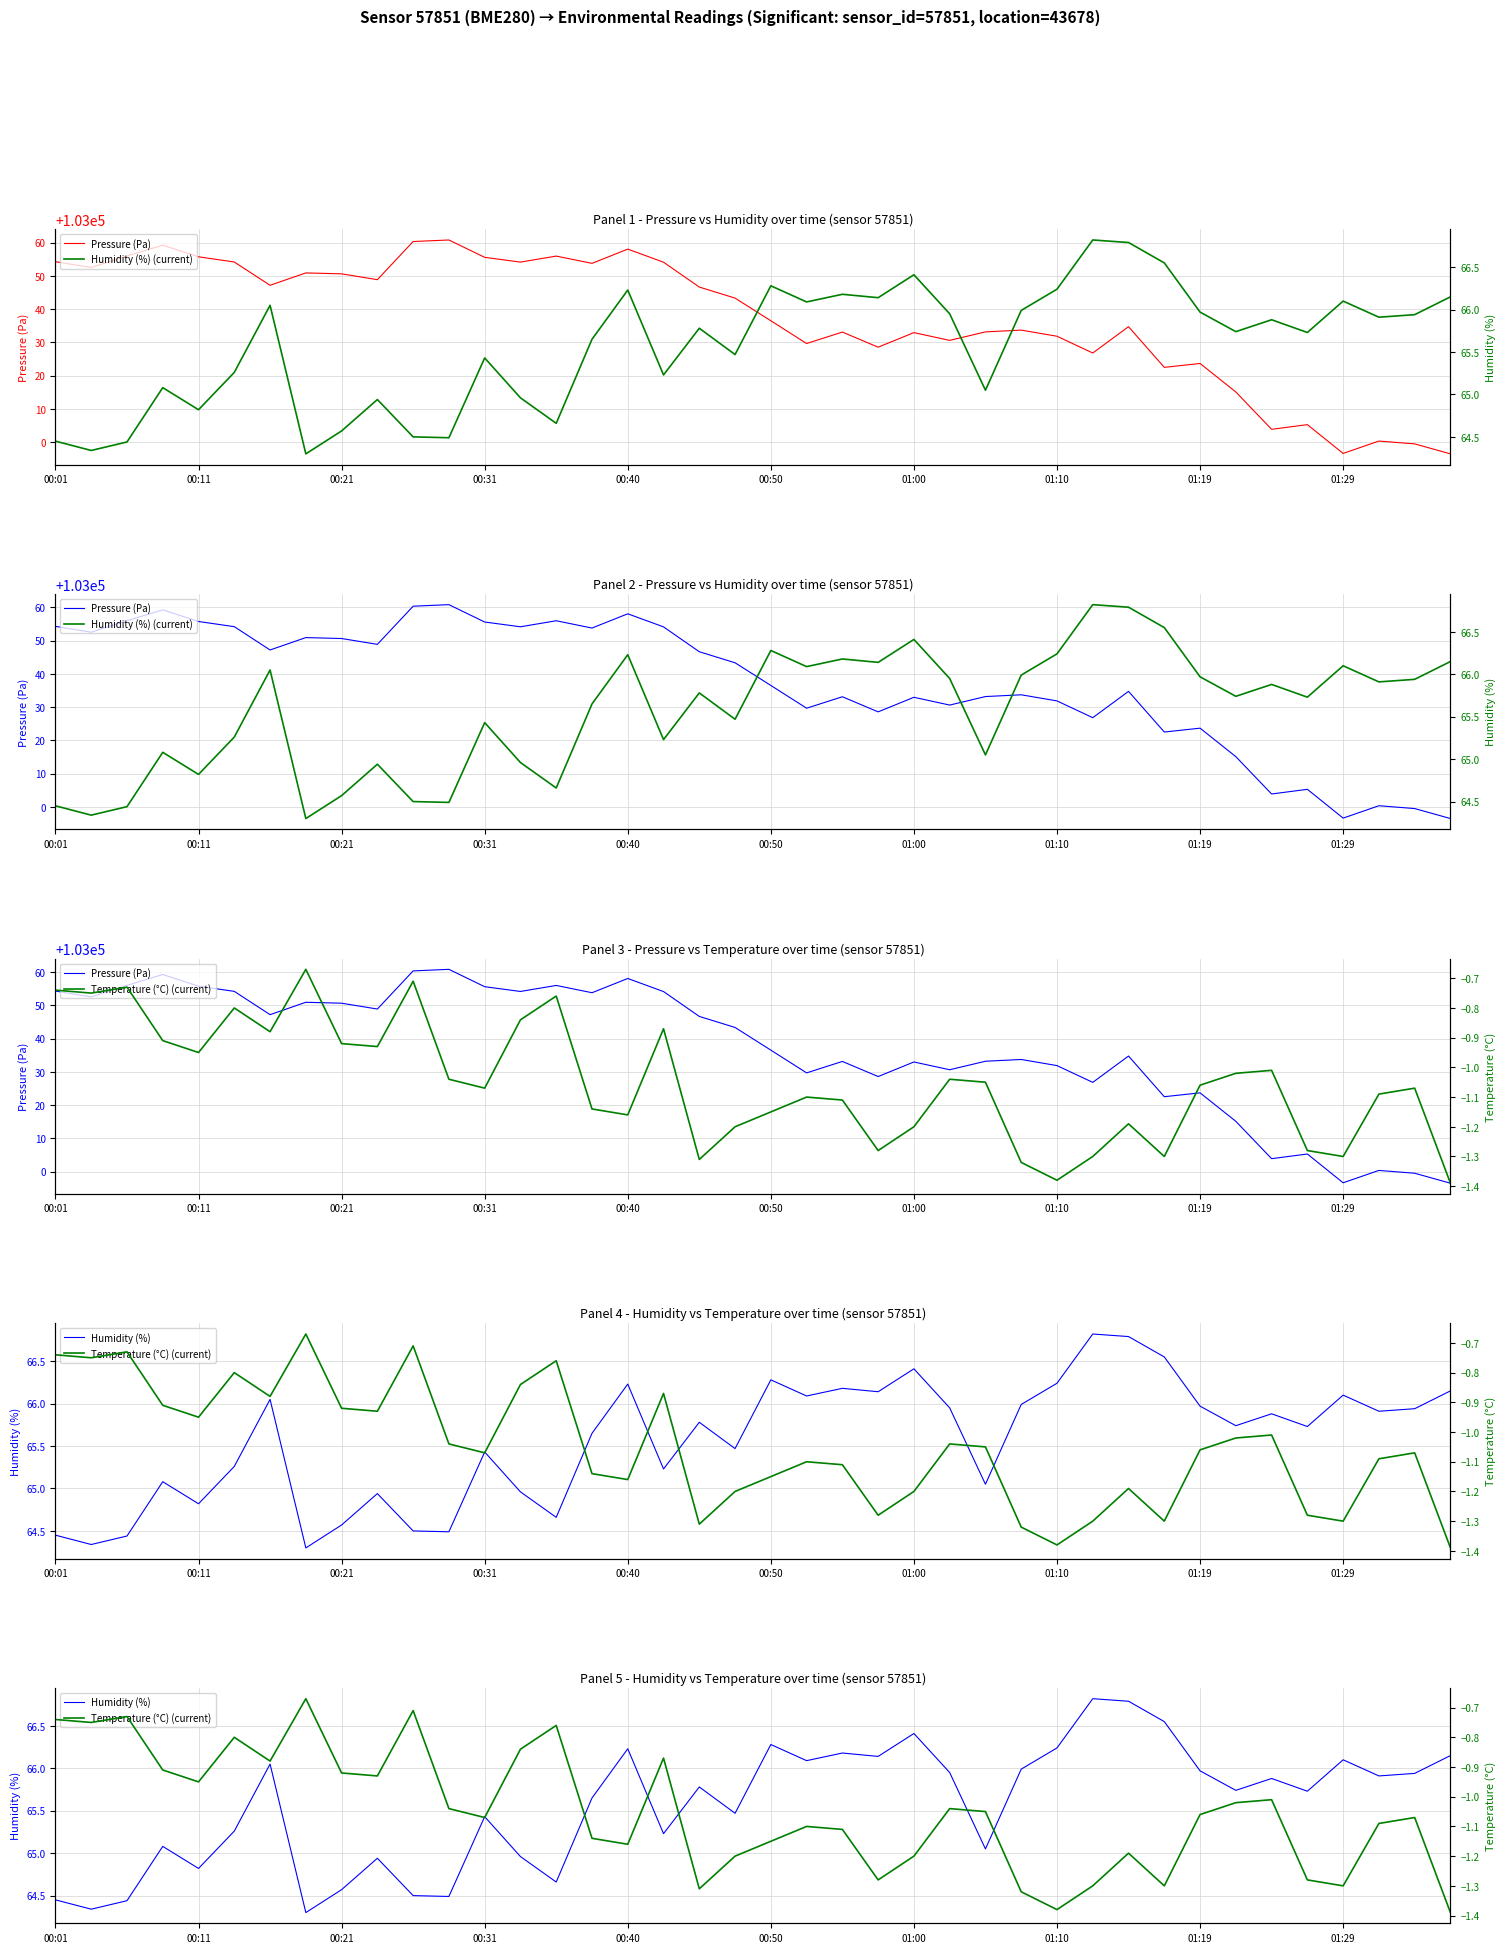

True or false: Humidity (%) (current) and Temperature (°C) (current) cross at least once.

False